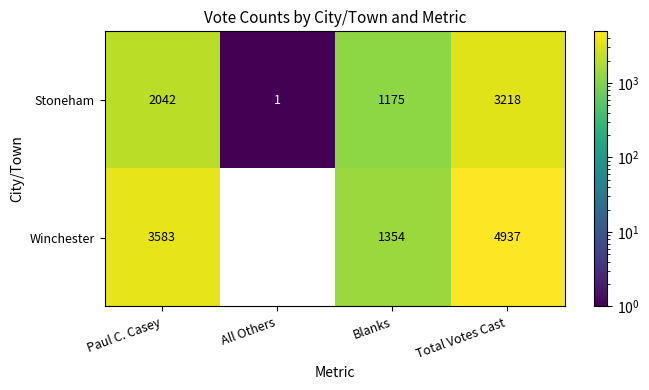

What is the sum of the Stoneham values at Blanks and Paul C. Casey?

3217